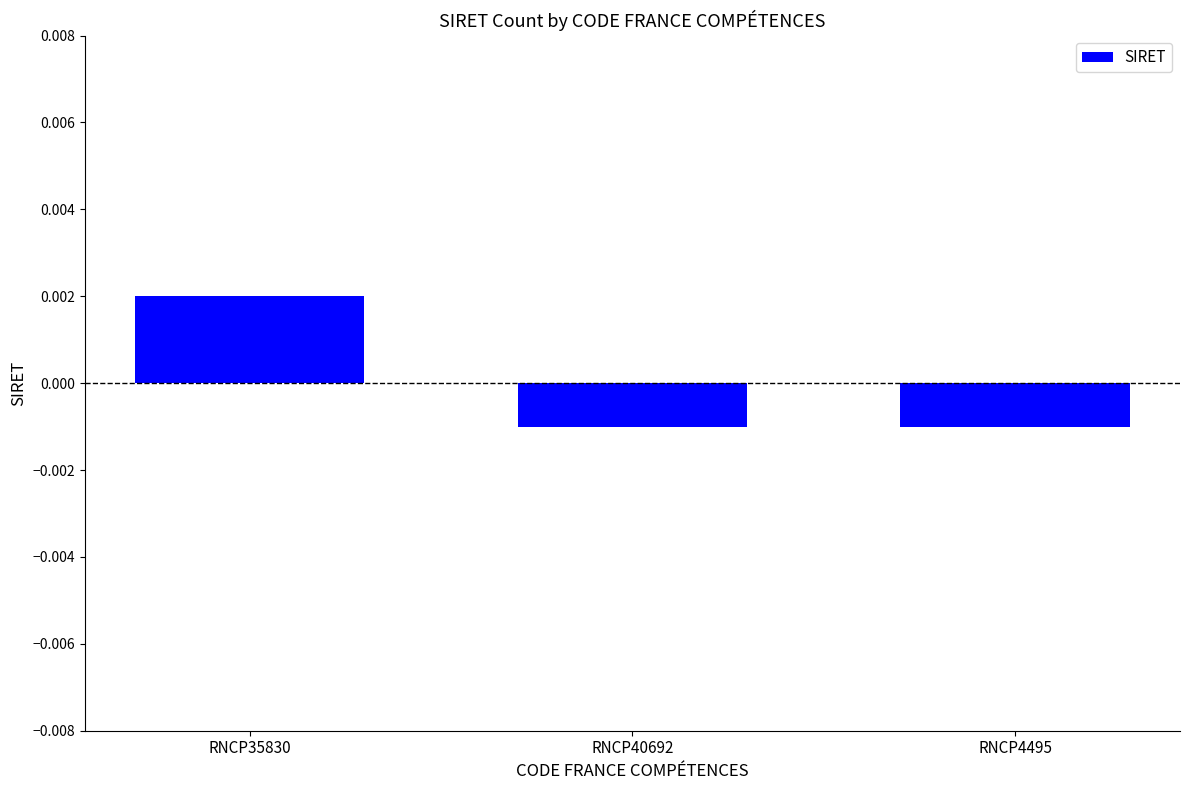

How many negative values are there?

2